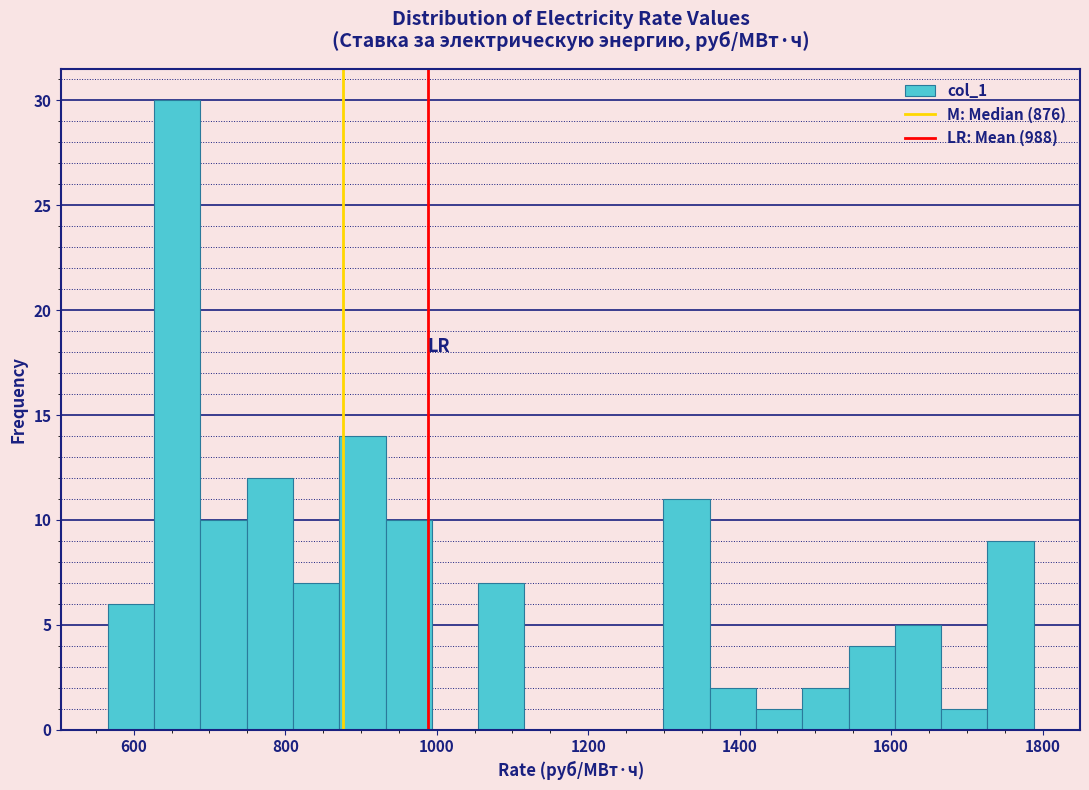

Around what value on the x-axis is the tallest bar? Give the approximate position of its centre, as read against the axis.

660